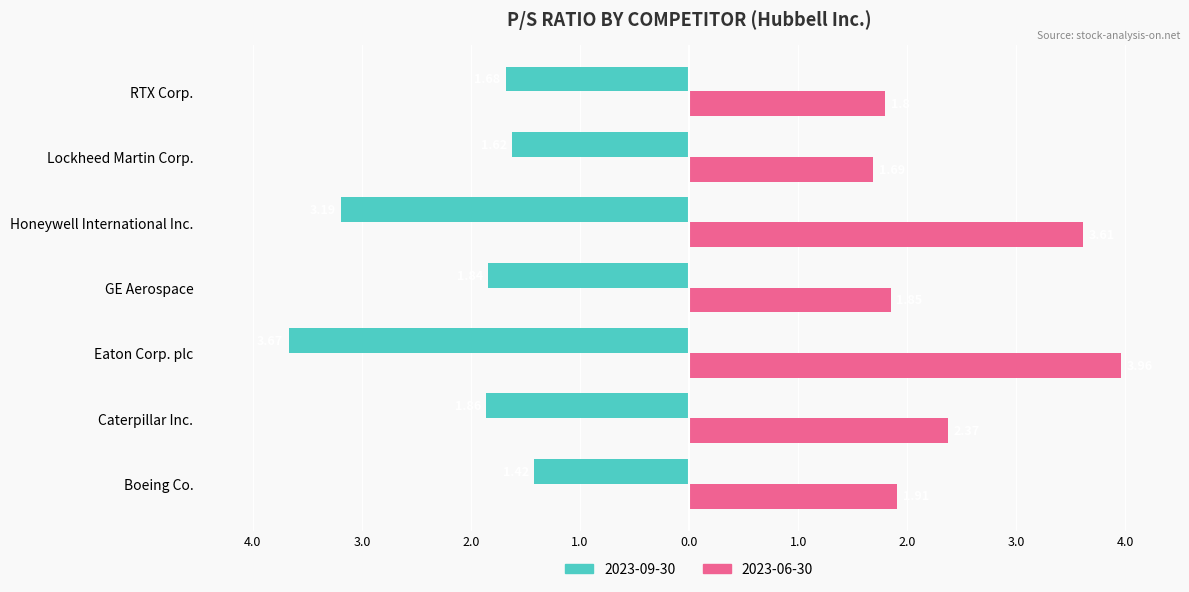

List the series in order of their peak value, lowest first.

2023-09-30, 2023-06-30